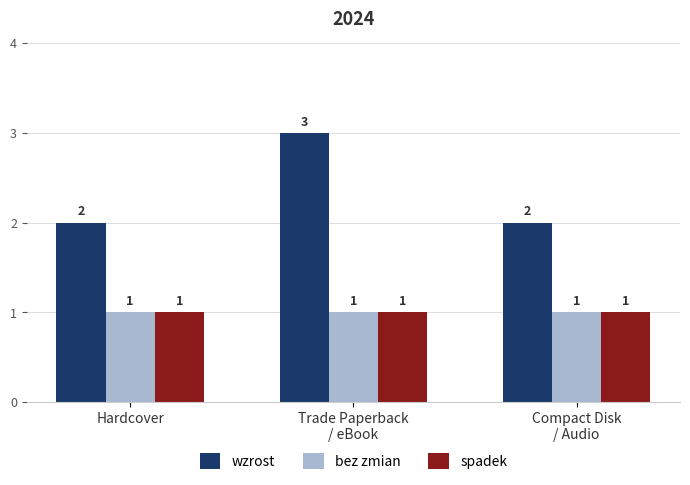

How many distinct data groups are displayed?

3